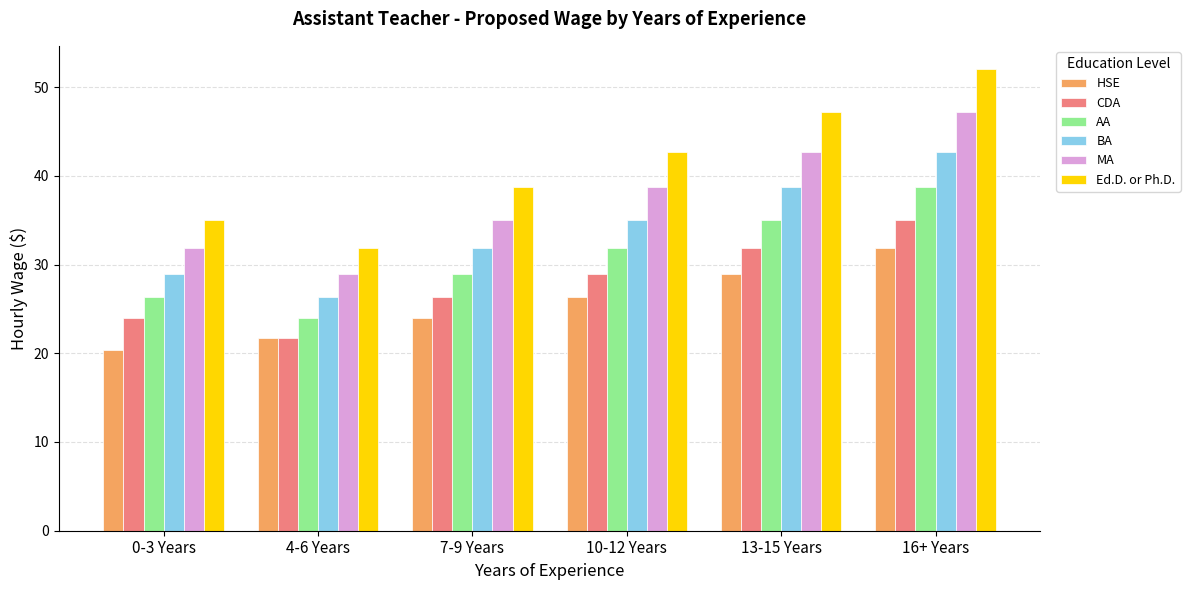

List the labels in order of CDA value, smallest first.

4-6 Years, 0-3 Years, 7-9 Years, 10-12 Years, 13-15 Years, 16+ Years